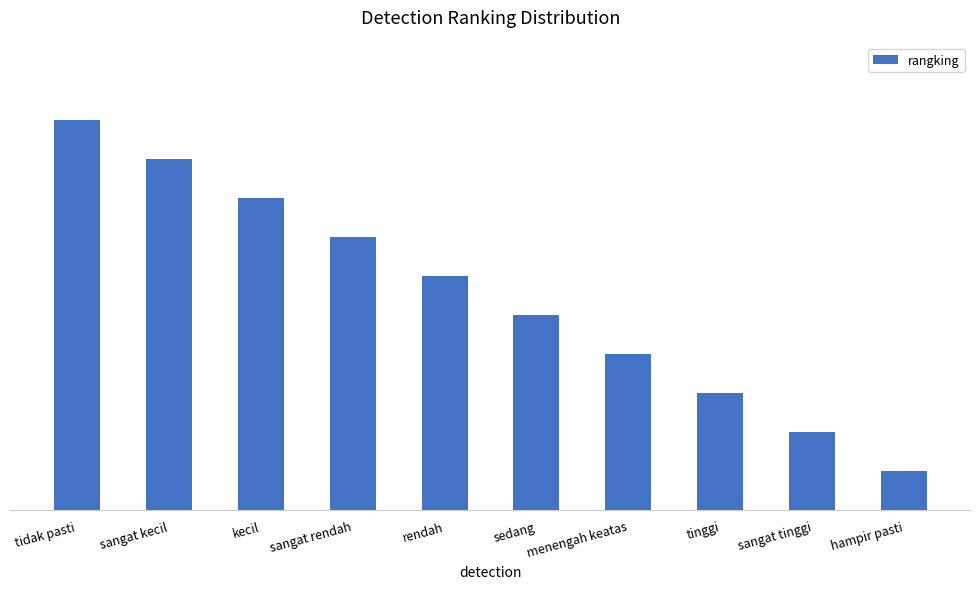

What is the difference between the second highest and minimum values?

8